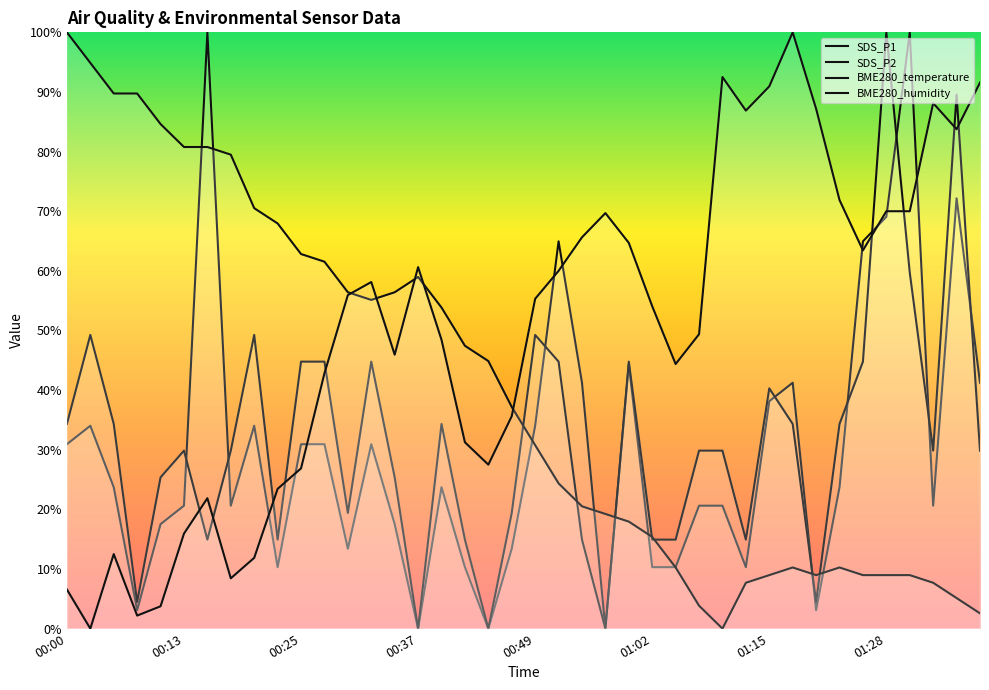

List the series in order of their peak value, highest first.

SDS_P1, SDS_P2, BME280_temperature, BME280_humidity